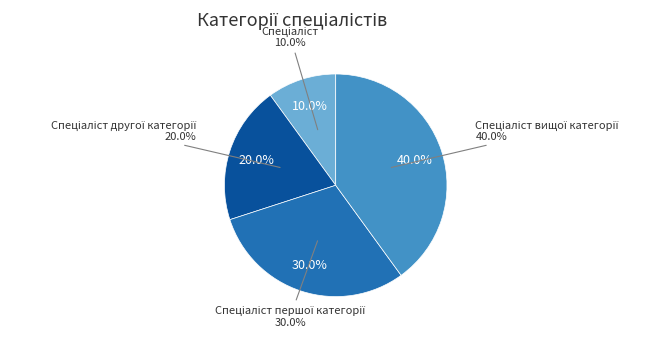

Is there any slice that represents more than half of the pie?

No